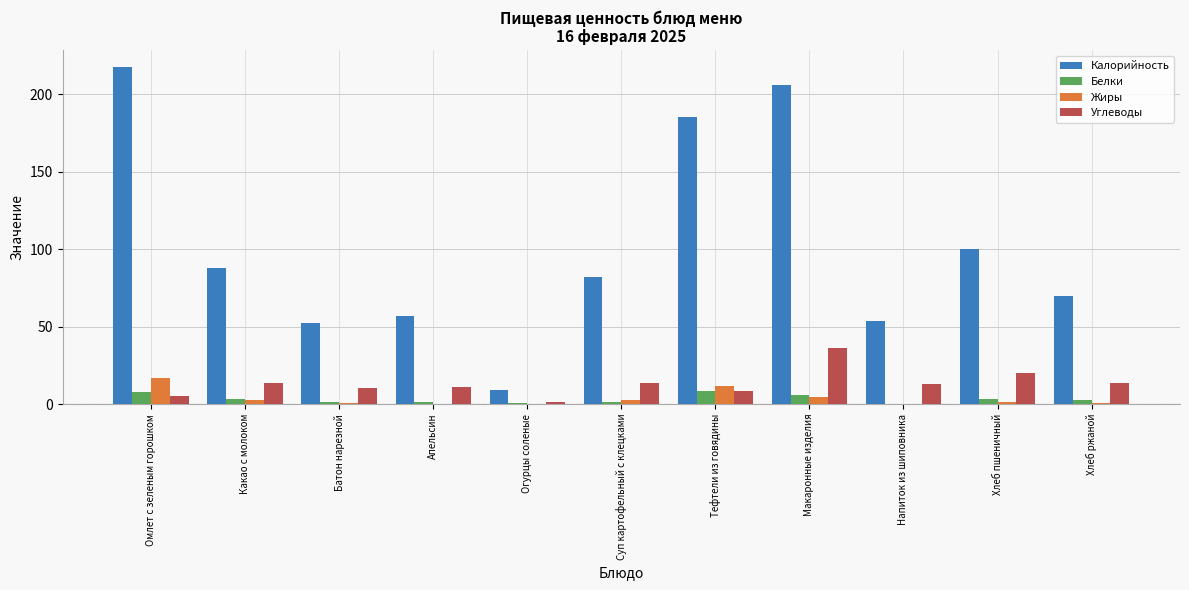

How many categories are shown in the chart?

11